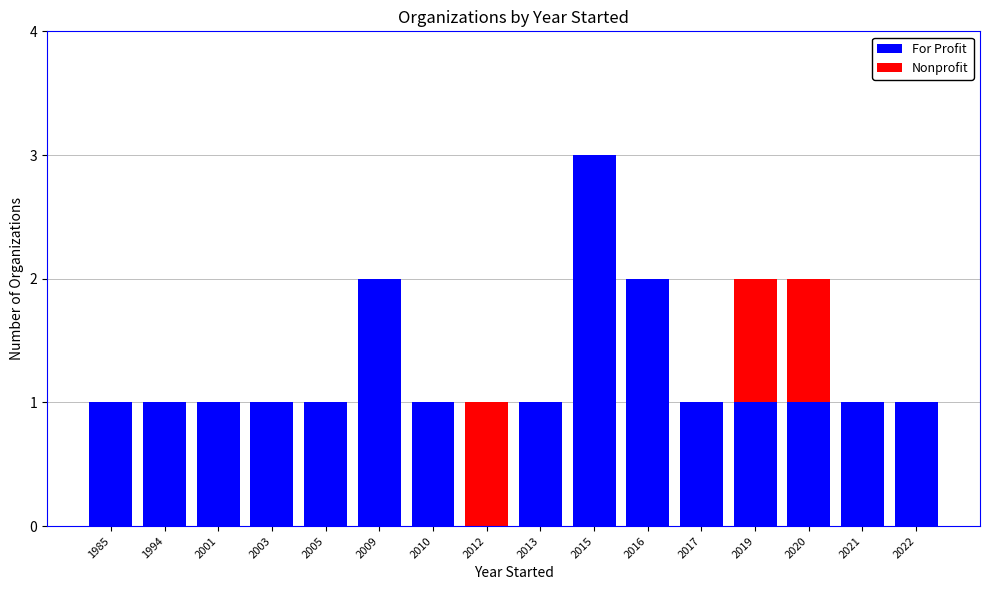

What is the maximum value for For Profit?

3